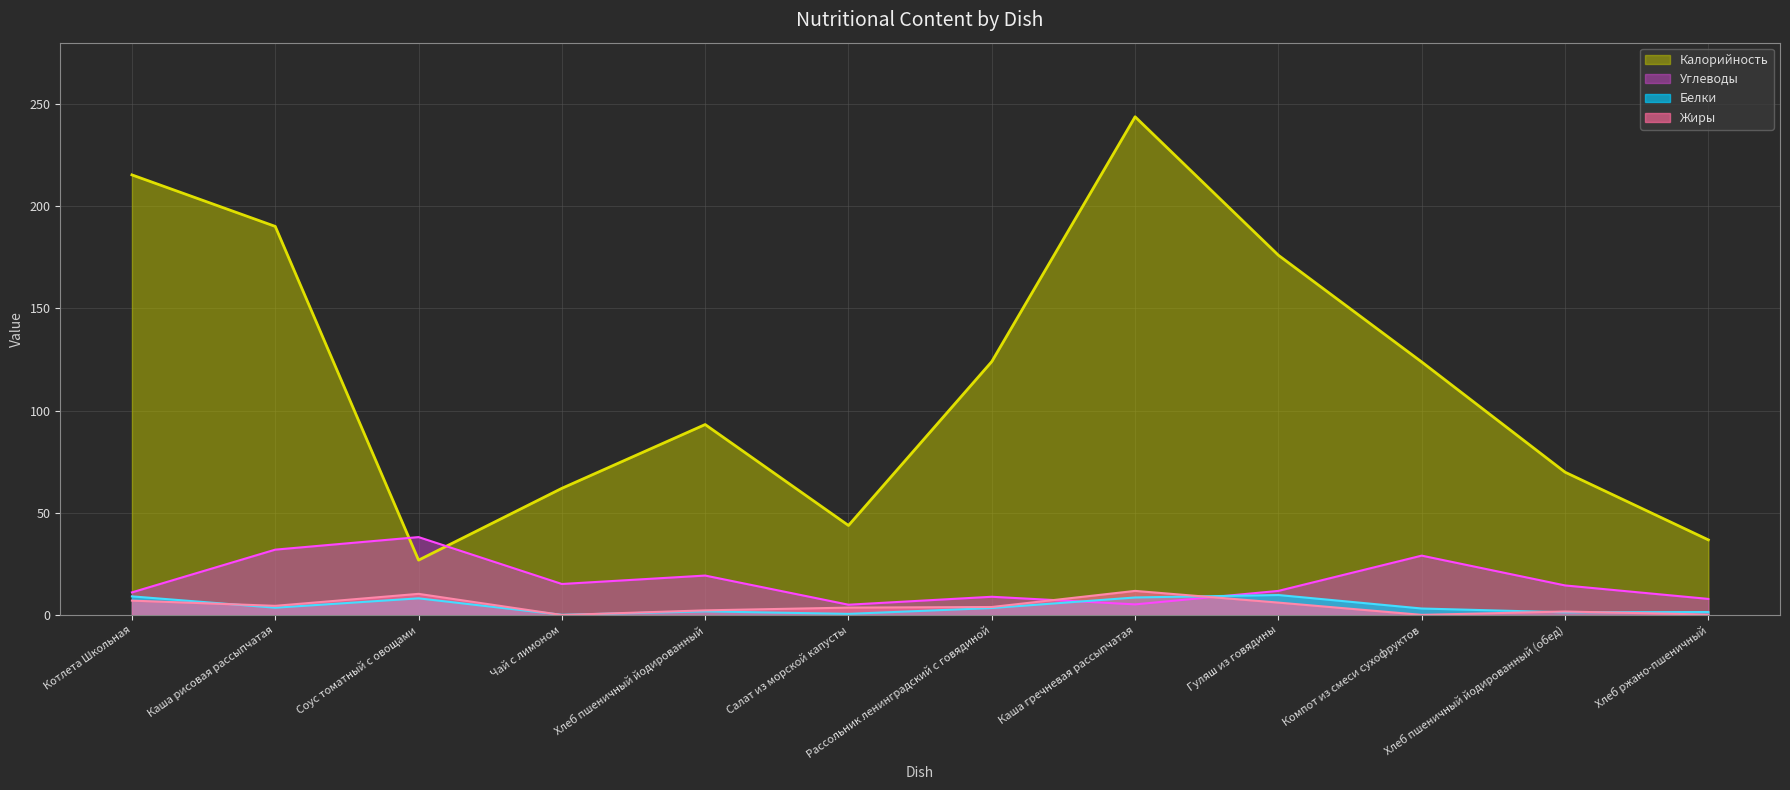

Reading left to right, extract all data points from this chart.

Калорийность: 215.3	190.1	26.9	62.0	93.2	43.8	124.0	243.8	176.0	123.8	69.9	36.8
Белки: 9.1	3.6	8.2	0.1	1.8	0.6	3.4	8.6	9.8	3.2	1.4	1.5
Жиры: 7.1	4.5	10.4	0.0	2.3	3.6	3.9	11.8	6.1	0.1	1.7	0.2
Углеводы: 11.1	32.0	38.1	15.2	19.3	5.1	8.9	5.2	11.8	29.1	14.5	7.9